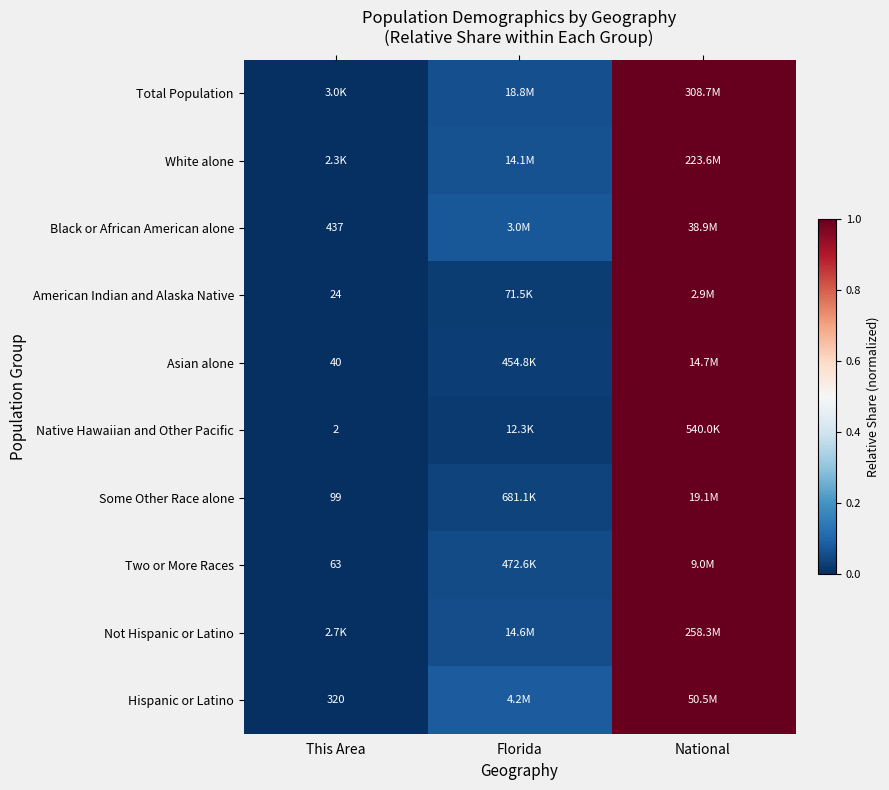

At which category does the chart reach its minimum across all series?

This Area